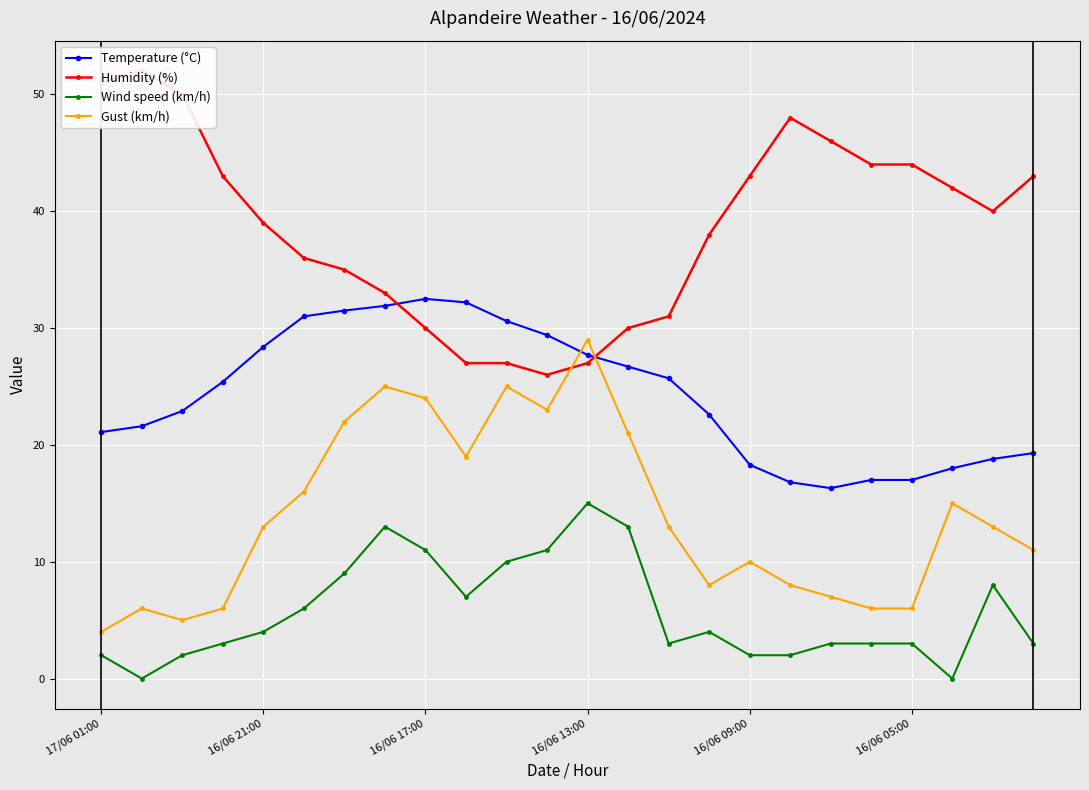

What is the minimum value for Temperature (°C)?

16.3